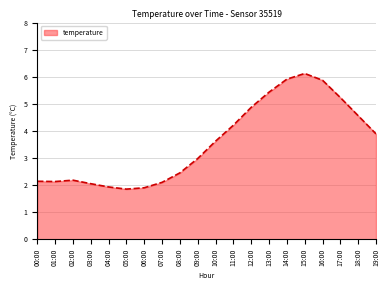

Is it true that the value at 16:00 is 5.9?

True